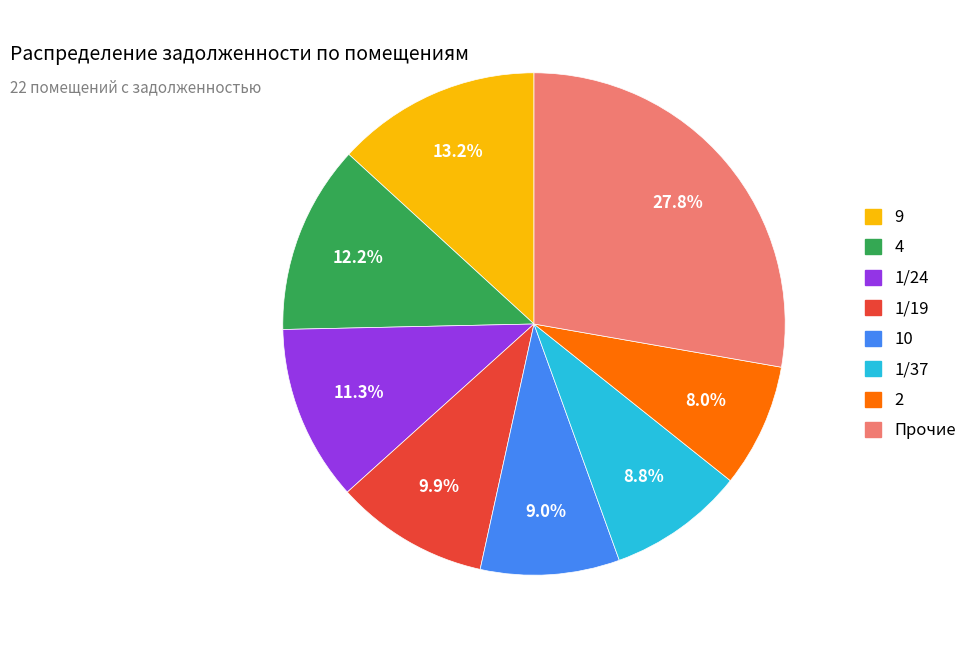

Is there any slice that represents more than half of the pie?

No